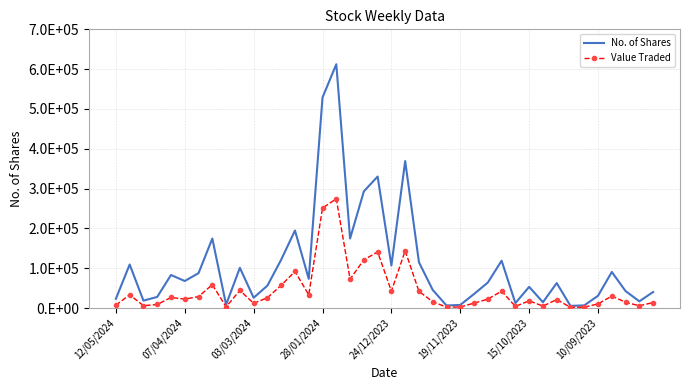

What are all the series names shown in the legend?

No. of Shares, Value Traded